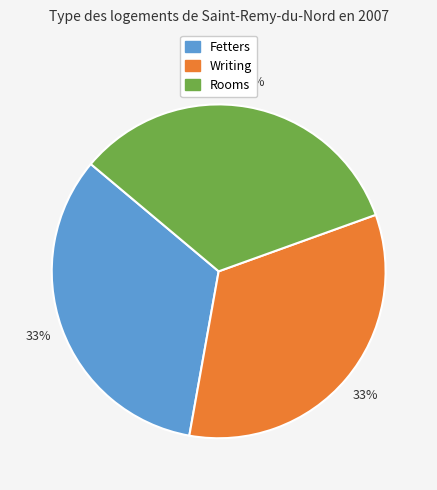

To the nearest percent, what is the combined percentage of Writing and Rooms?

67%